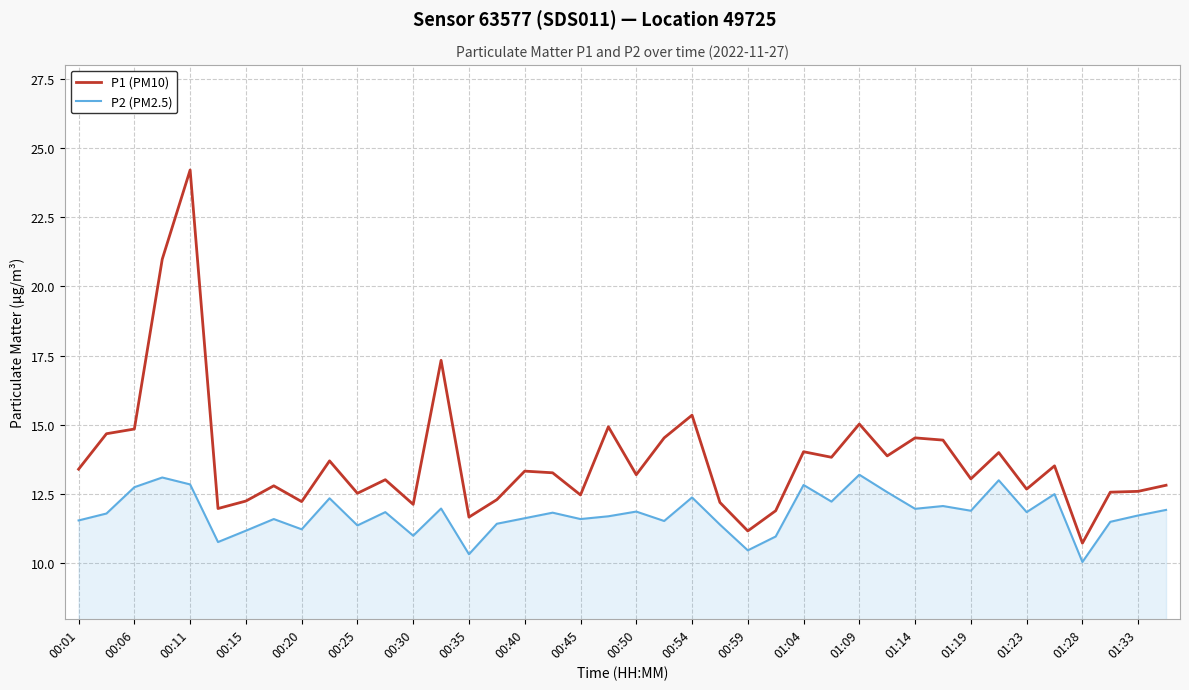

How many lines are shown in the chart?

2